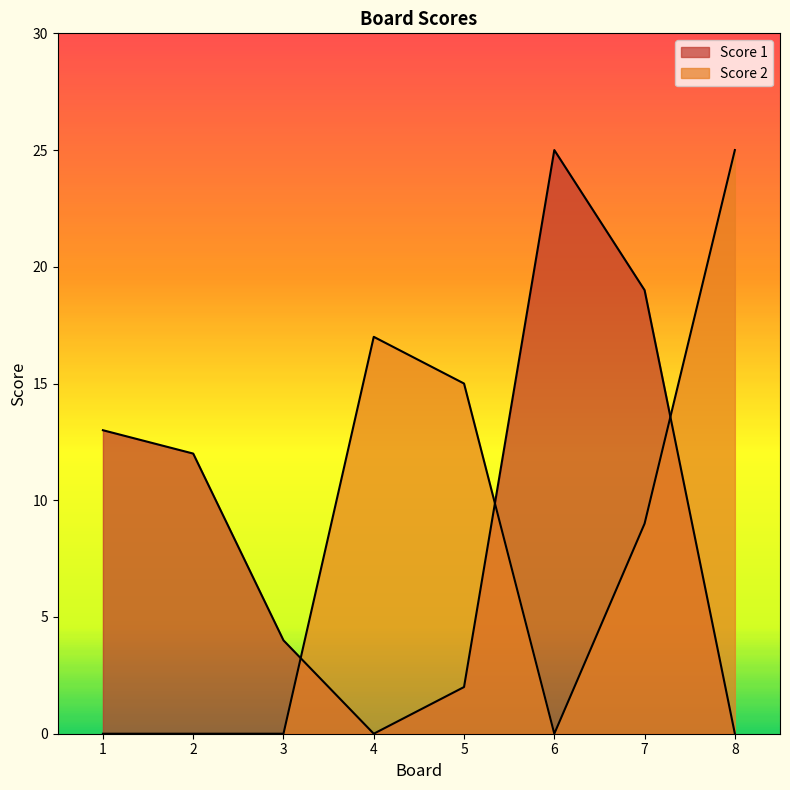

What is the average value of the Score 2 series?

8